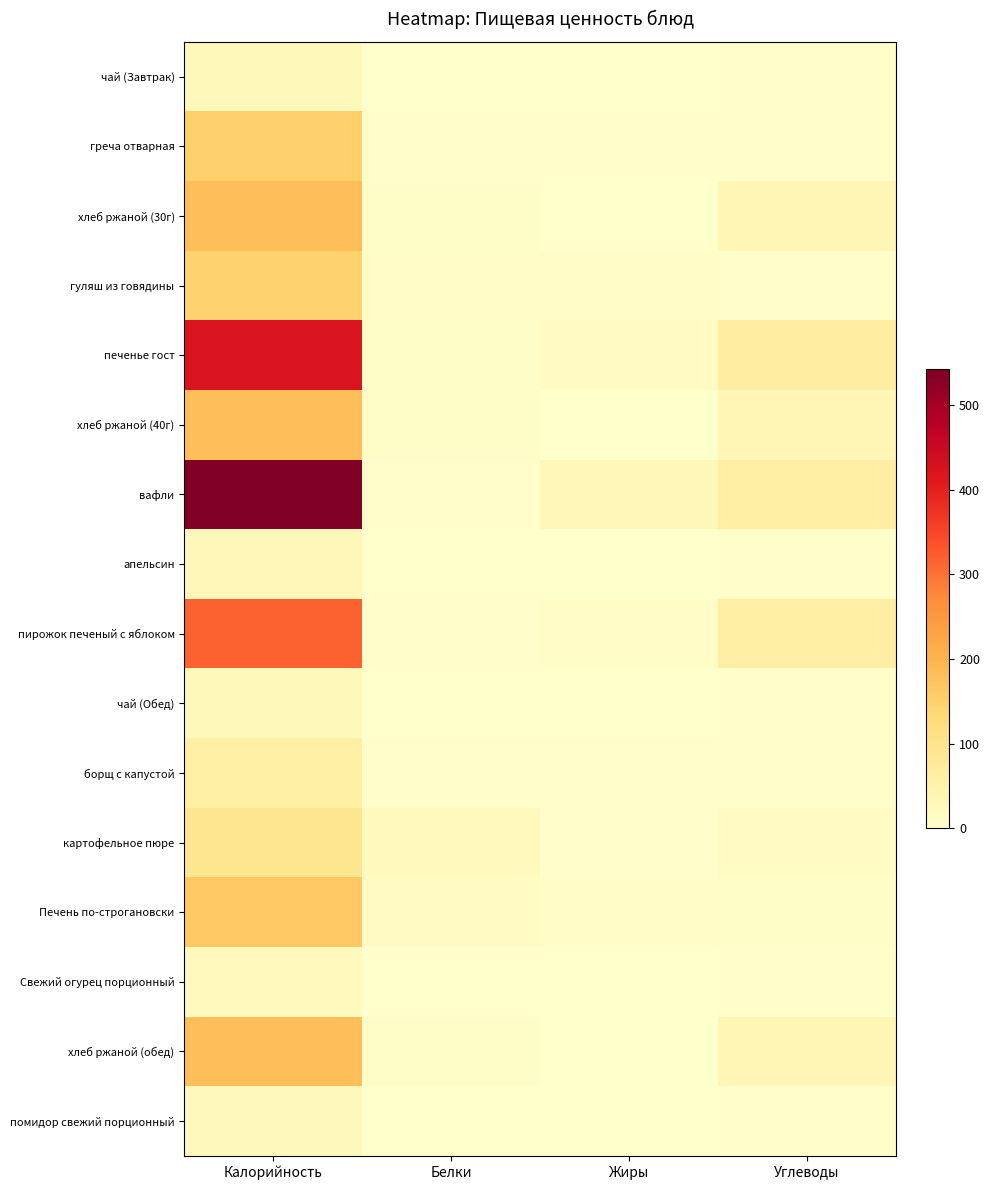

Is the value of вафли at Калорийность greater than the value of греча отварная at Калорийность?

Yes